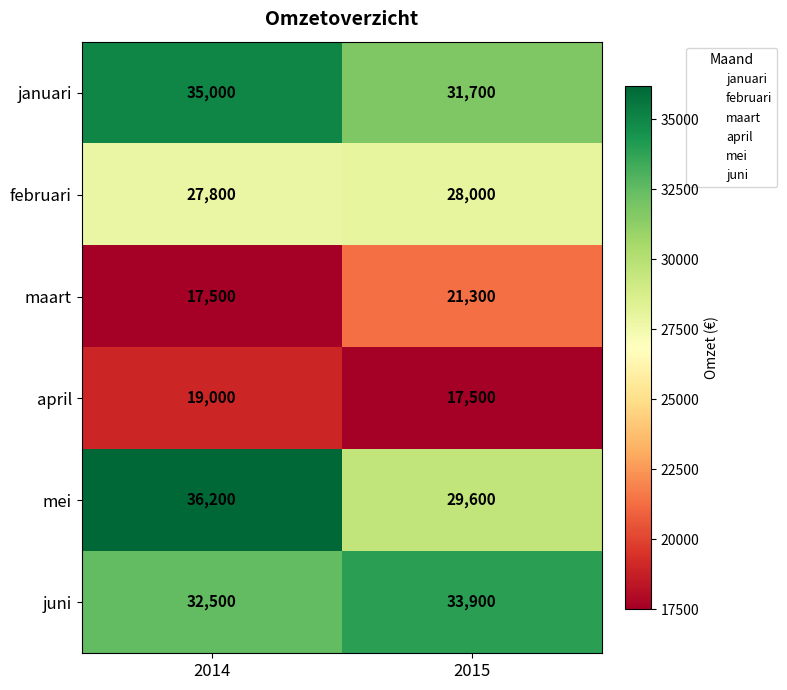

What is the sum of all mei values?

65800